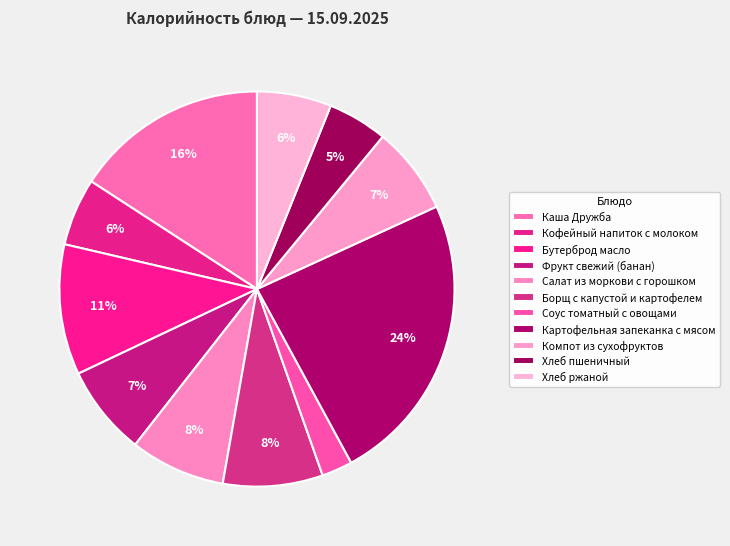

Is the sum of Хлеб пшеничный and Картофельная запеканка с мясом greater than half?

No